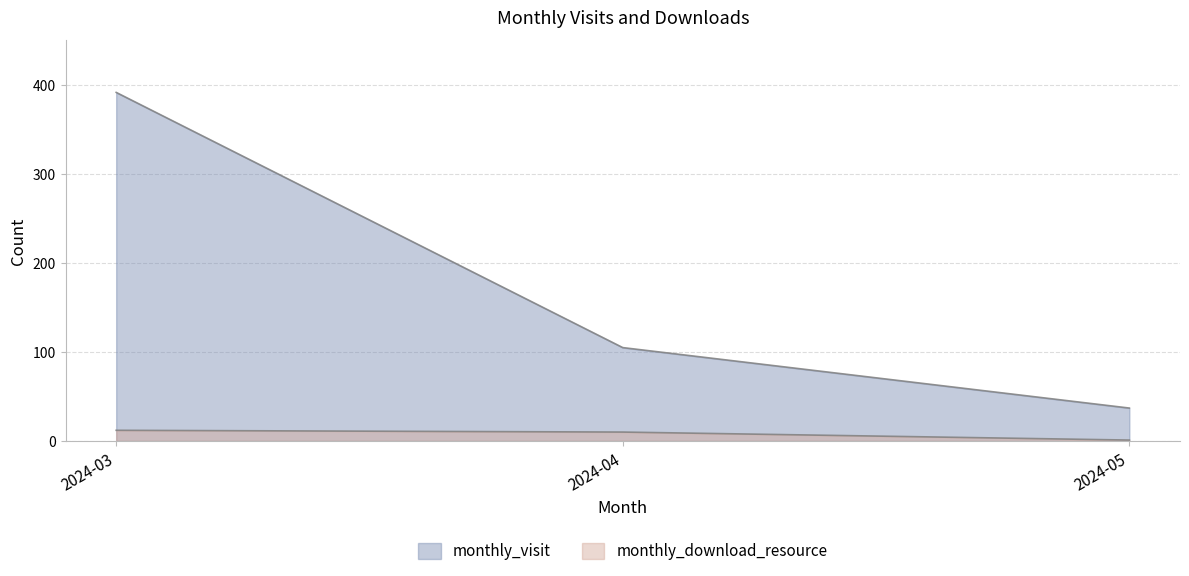

Where does the monthly_visit series first go above 105?

2024-03